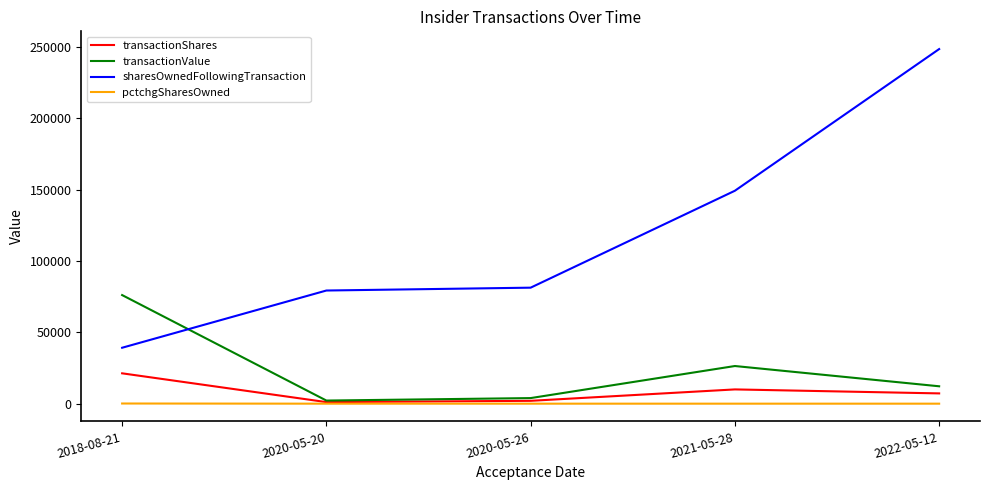

True or false: sharesOwnedFollowingTransaction and transactionShares cross at least once.

False